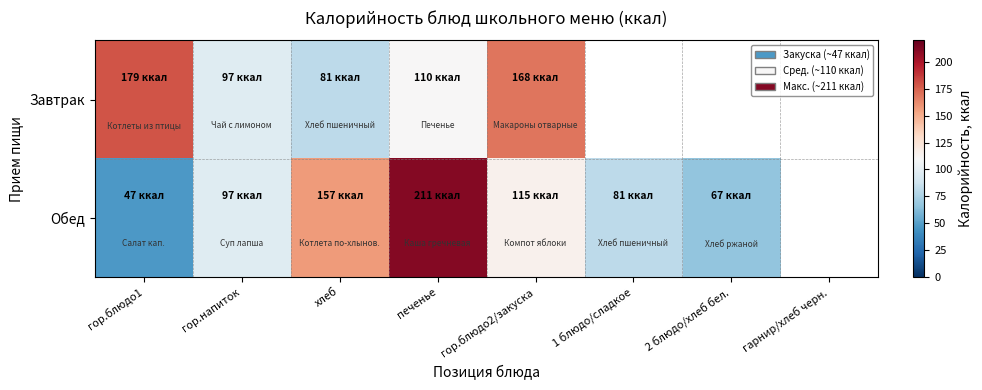

At which label does Обед reach its peak?

печенье